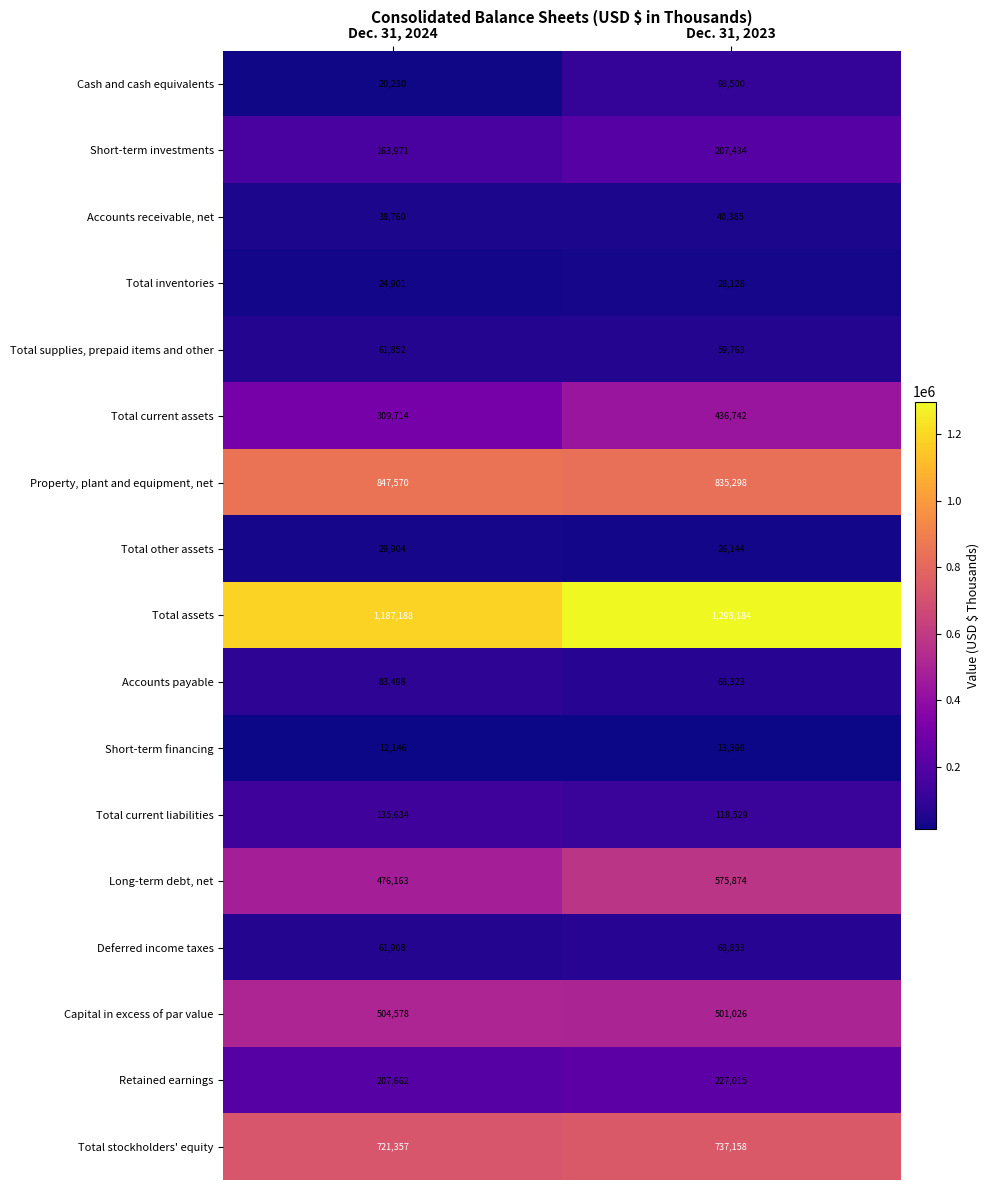

How many series are shown in this chart?

17